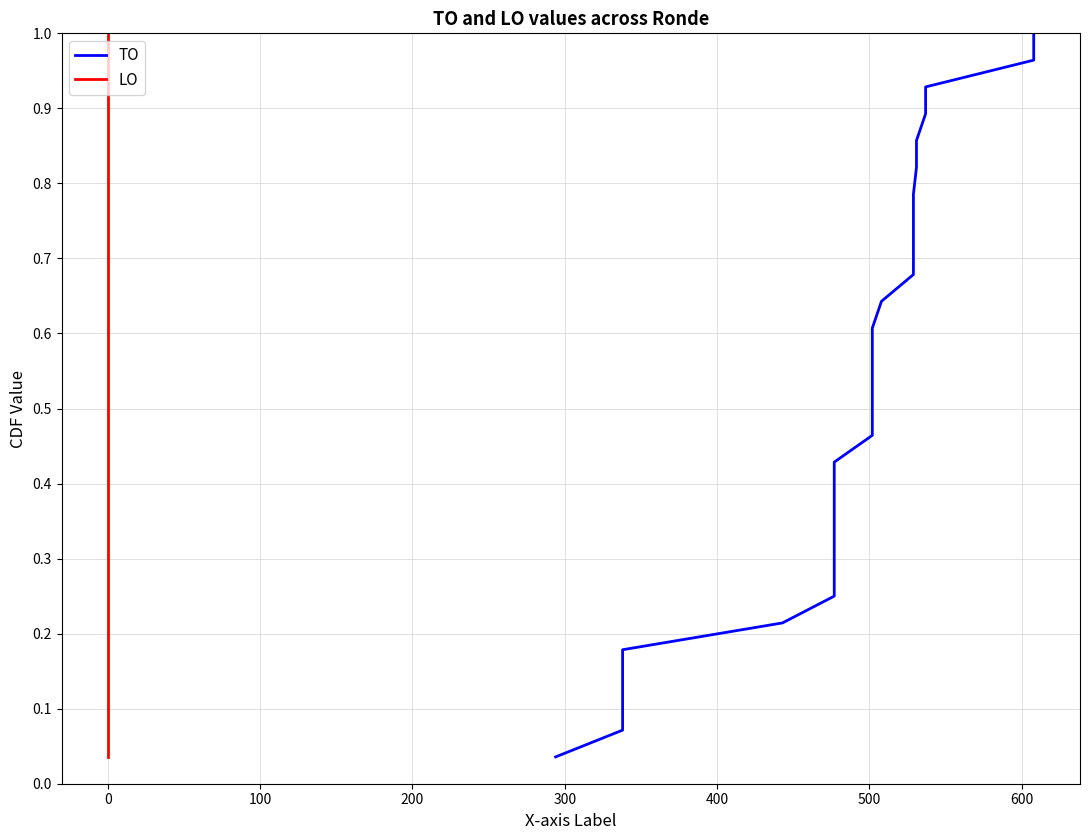

What is the difference between the maximum and minimum values in the LO series?

1.0